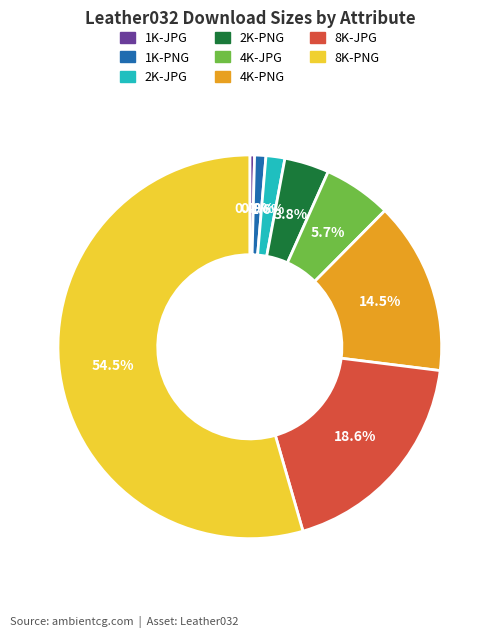

Between 8K-PNG and 2K-JPG, which is larger?

8K-PNG